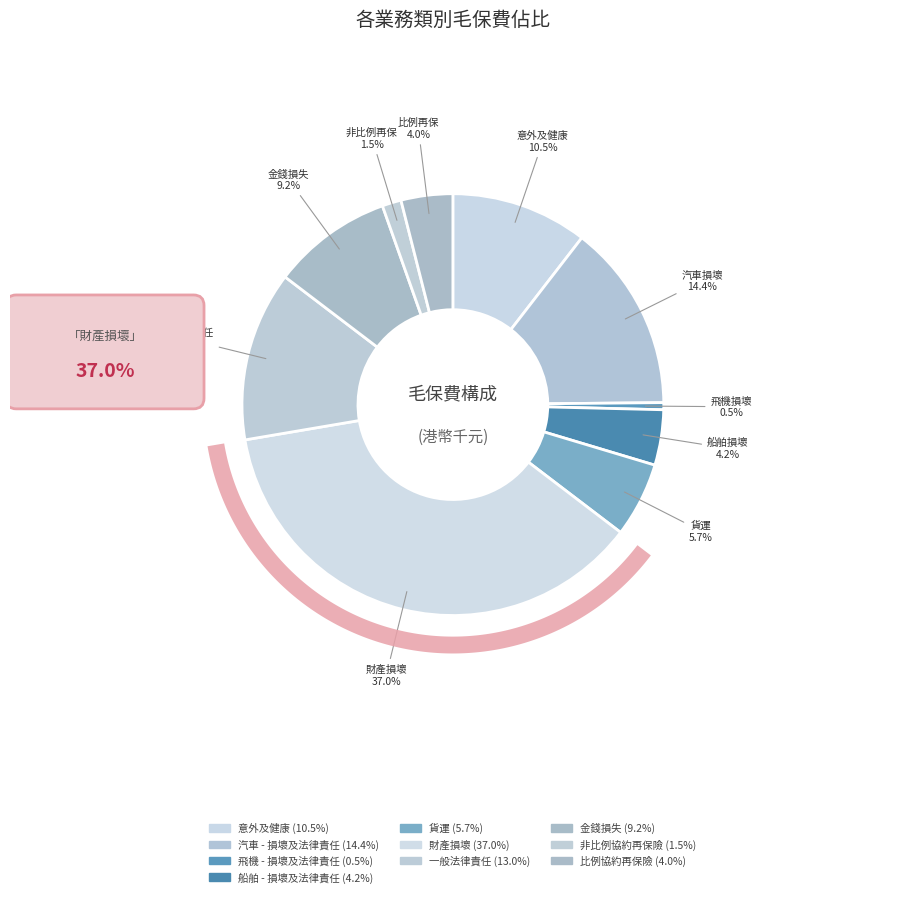

What is the largest slice in the pie chart?

財產損壞